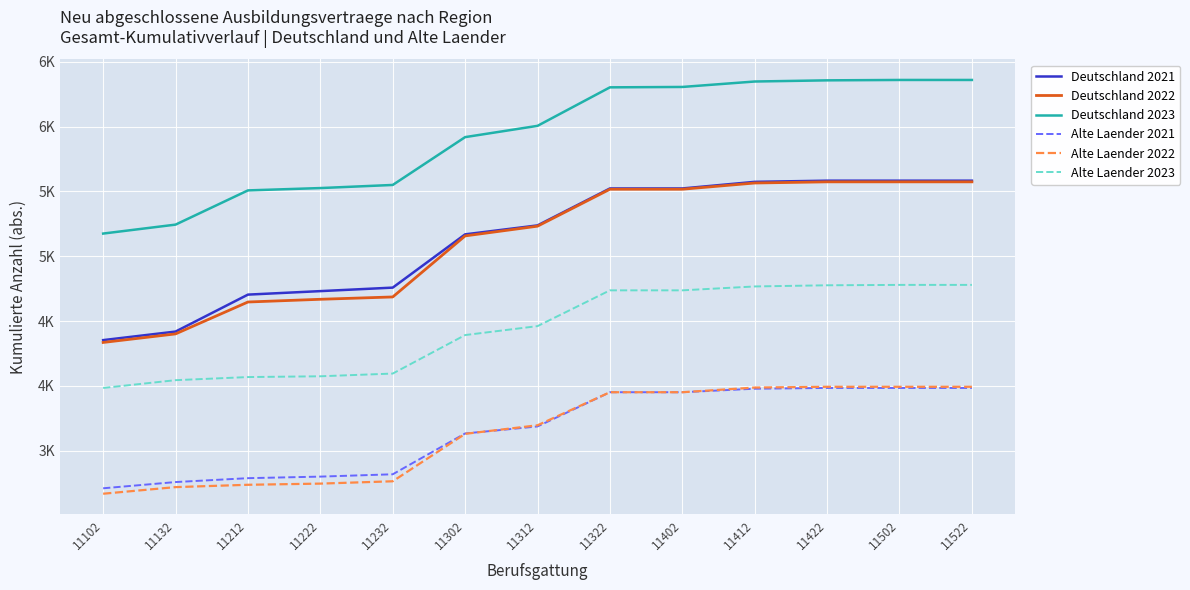

True or false: Deutschland 2021 has more than 0 points higher than both neighbors.

False